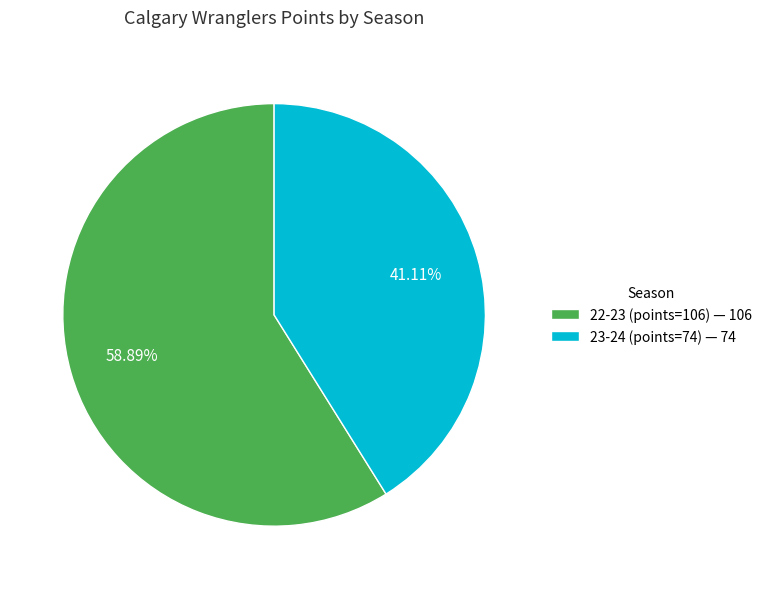

Which has a higher value, 22-23 (points=106) — 106 or 23-24 (points=74) — 74?

22-23 (points=106) — 106